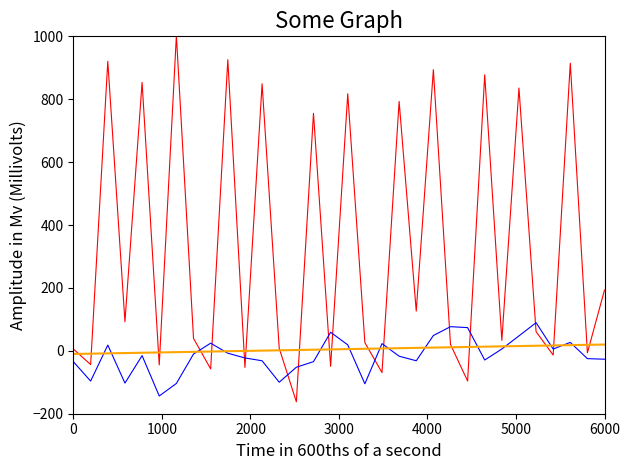

What is the maximum value shown in the chart?

1002.3